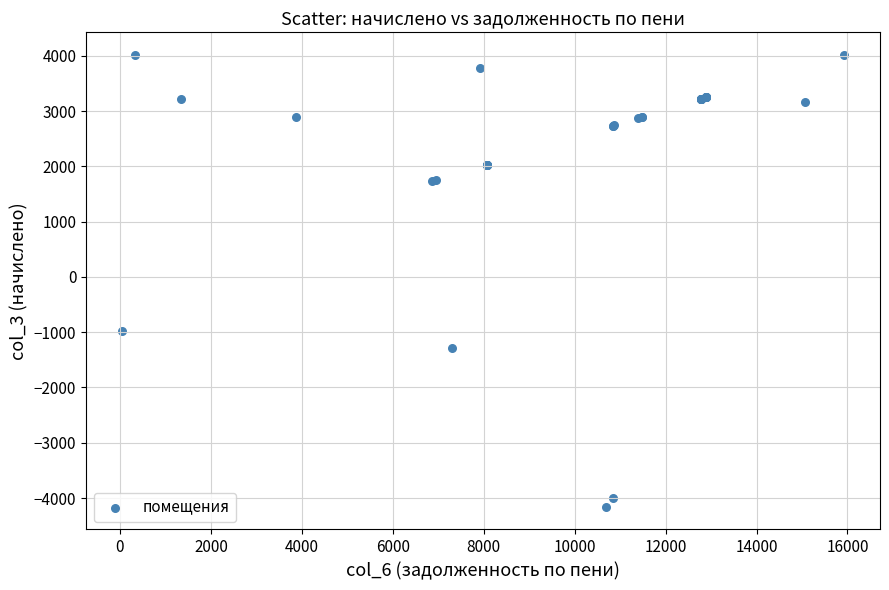

What Y value in the scatter plot is closest to -70?

-981.1